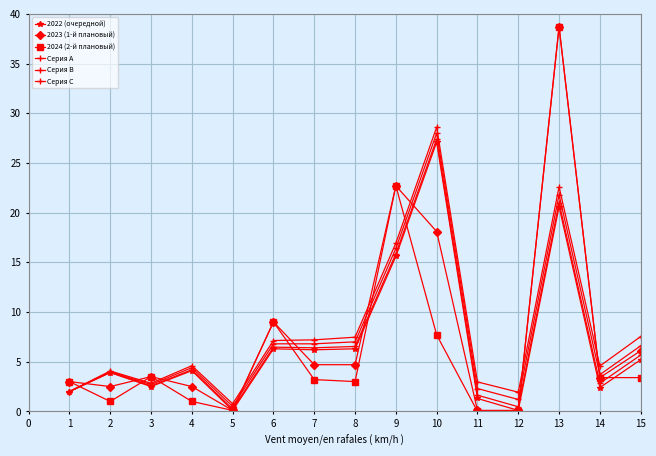

Is it true that 2023 (1-й плановый) equals 2.1 at 5?

False